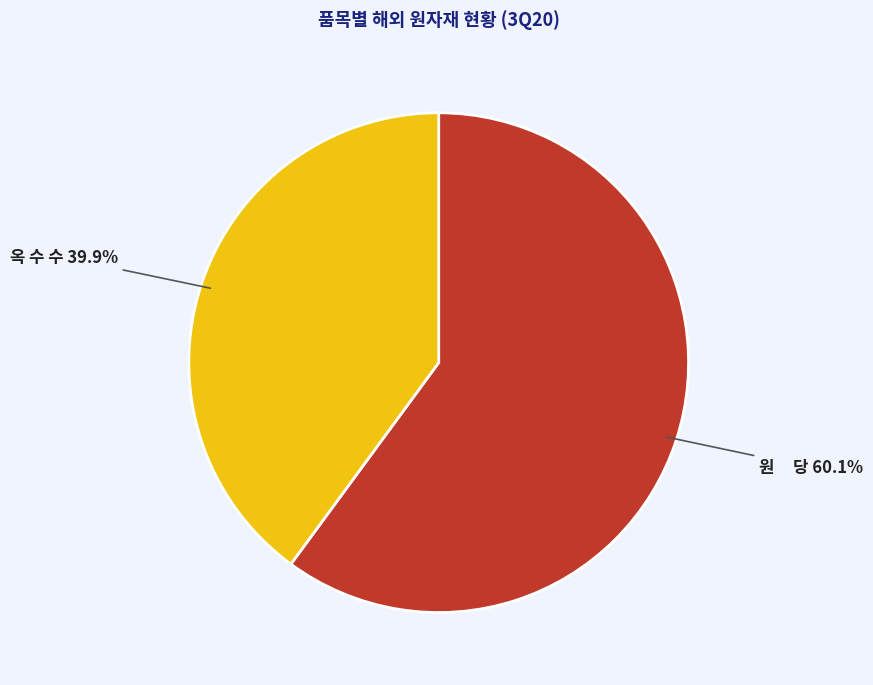

Is there a majority slice in this chart?

Yes